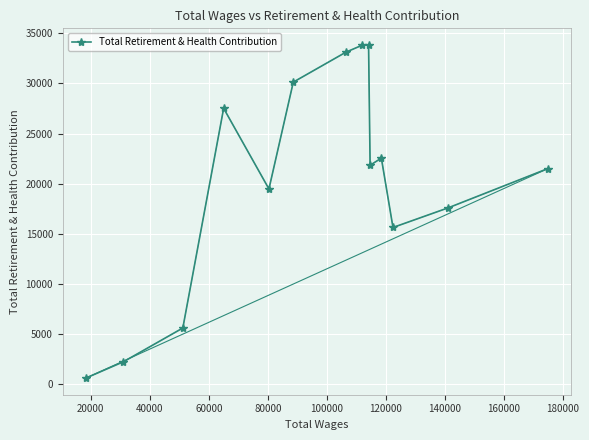

What is the difference between the second highest and second lowest values?

31546